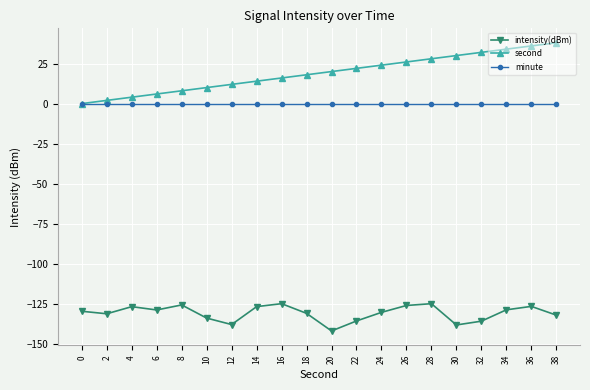

What is the minimum value for intensity(dBm)?

-141.9